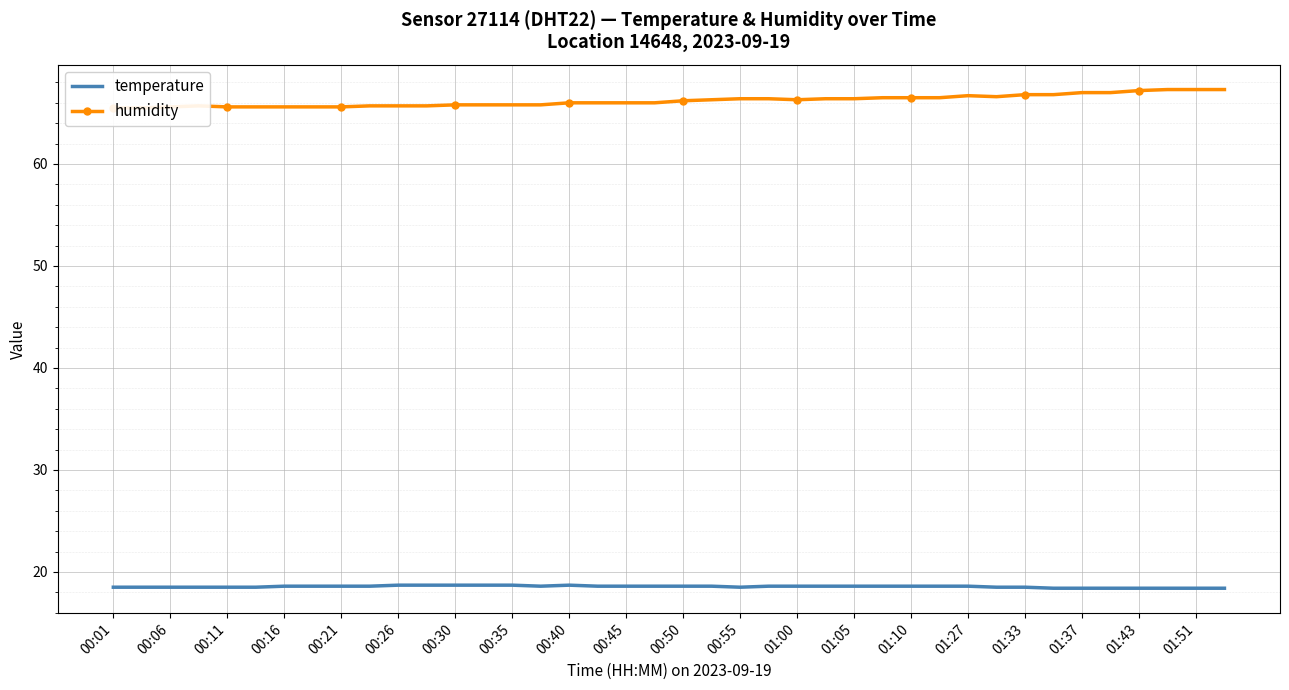

The value of temperature at 00:45 is 12.6. True or false?

False